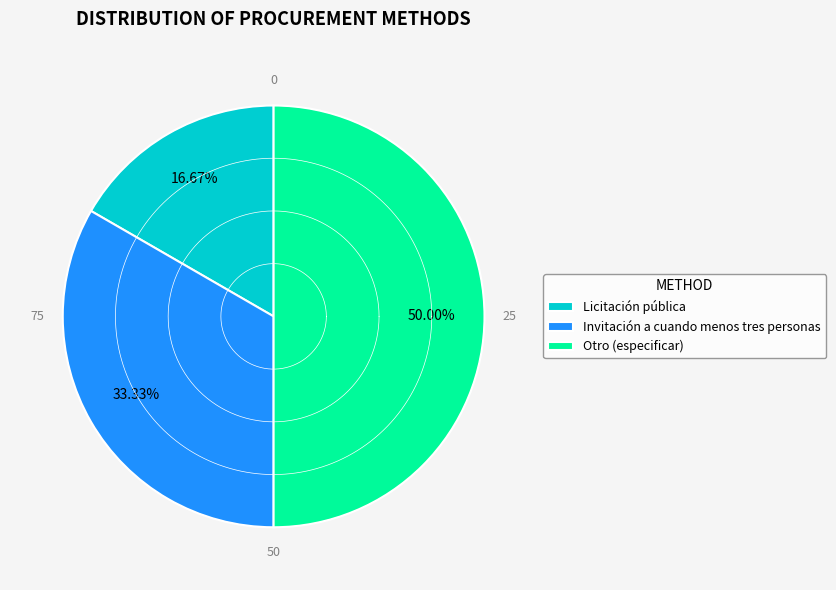

Is it true that Licitación pública is 2% of the pie?

False